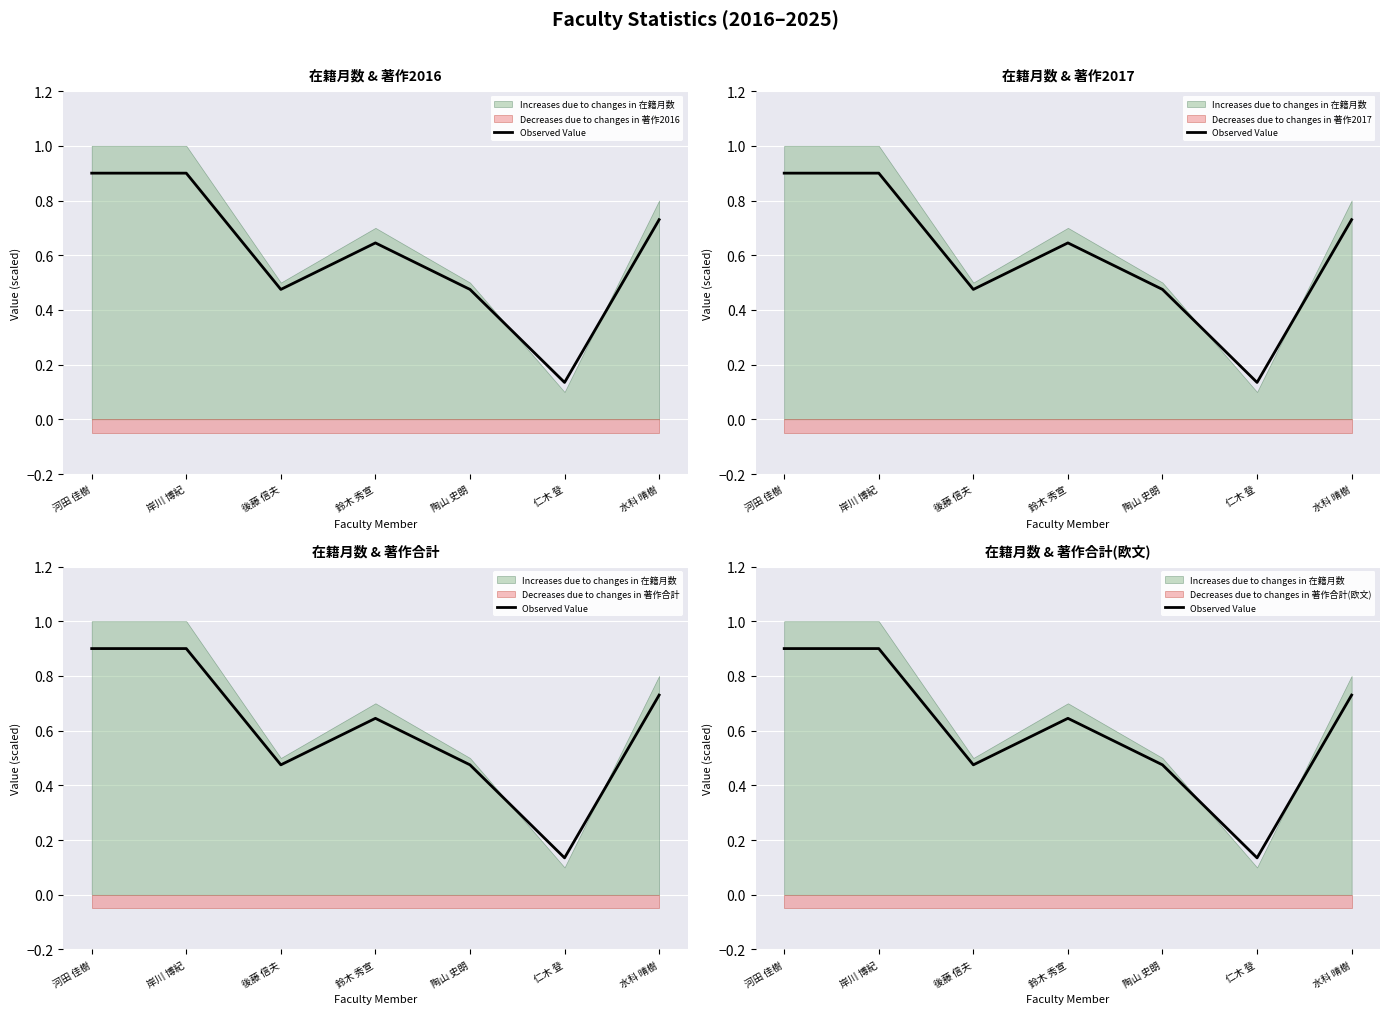

How many values are between 0 and 1?

7